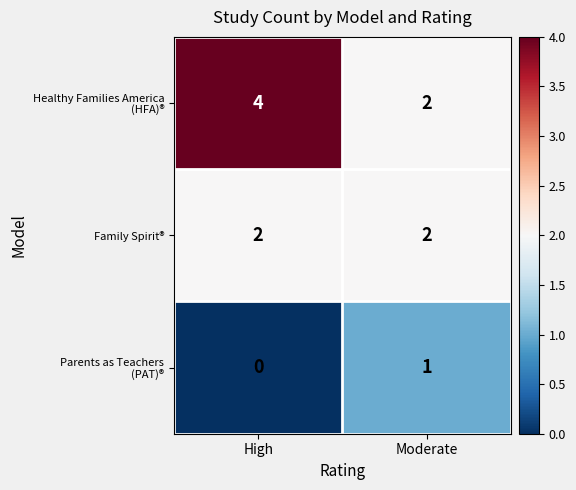

What is the total value across all series at Moderate?

5